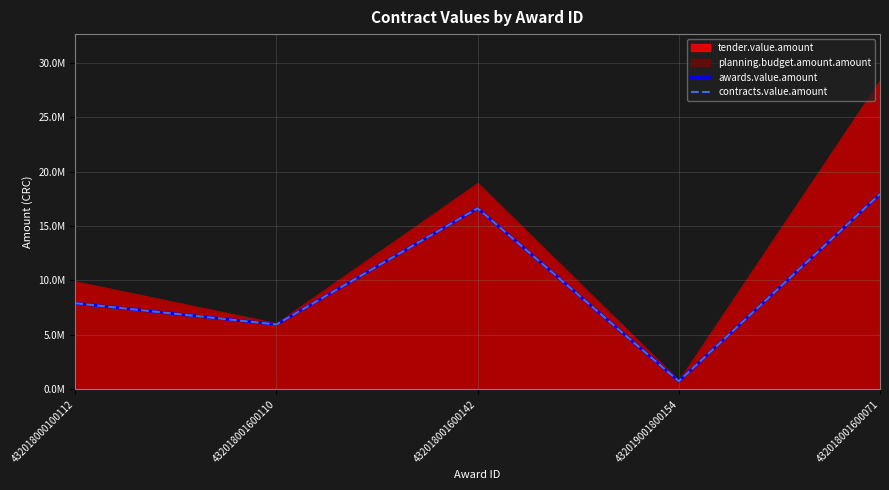

What is the minimum value for contracts.value.amount?

750000.0